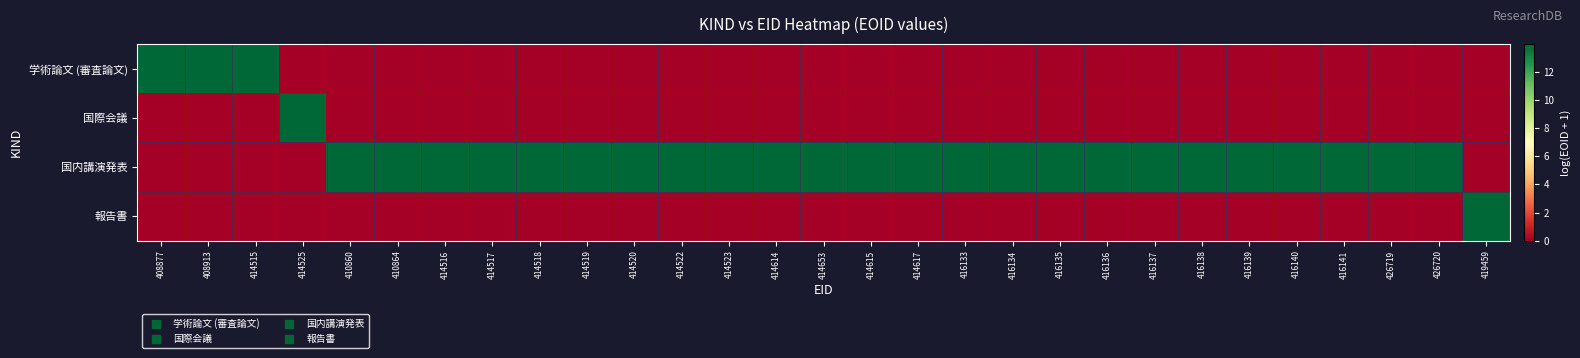

Count the number of categories in the chart.

29